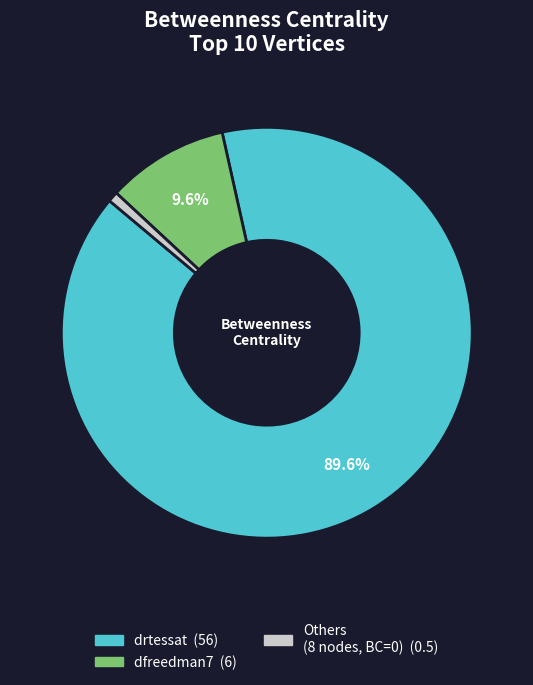

Does any single category account for the majority?

Yes